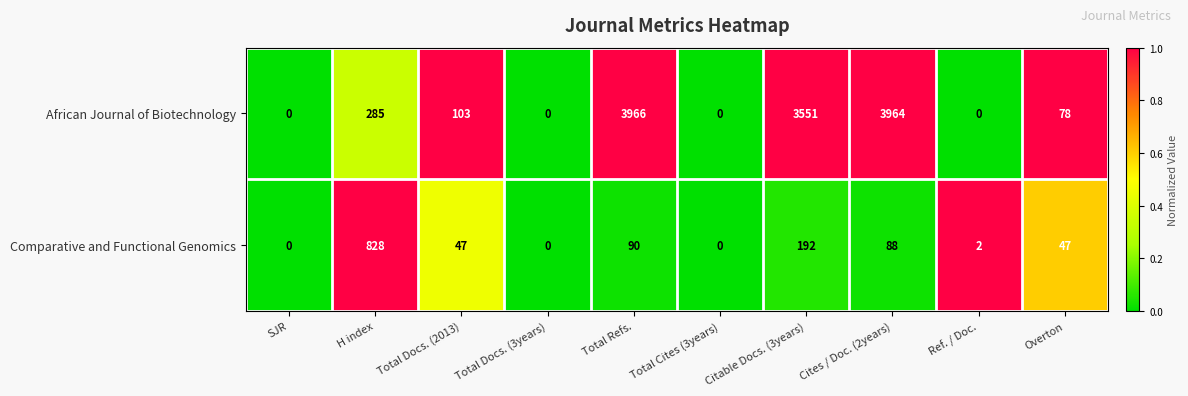

How many distinct data groups are displayed?

2